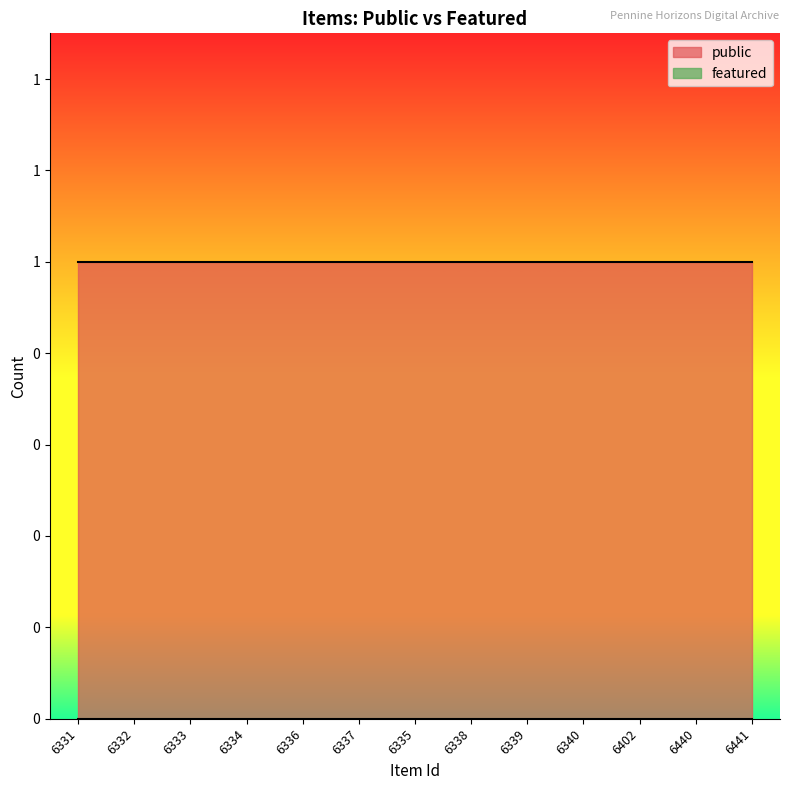

The value of public at 6334 is 0. True or false?

False